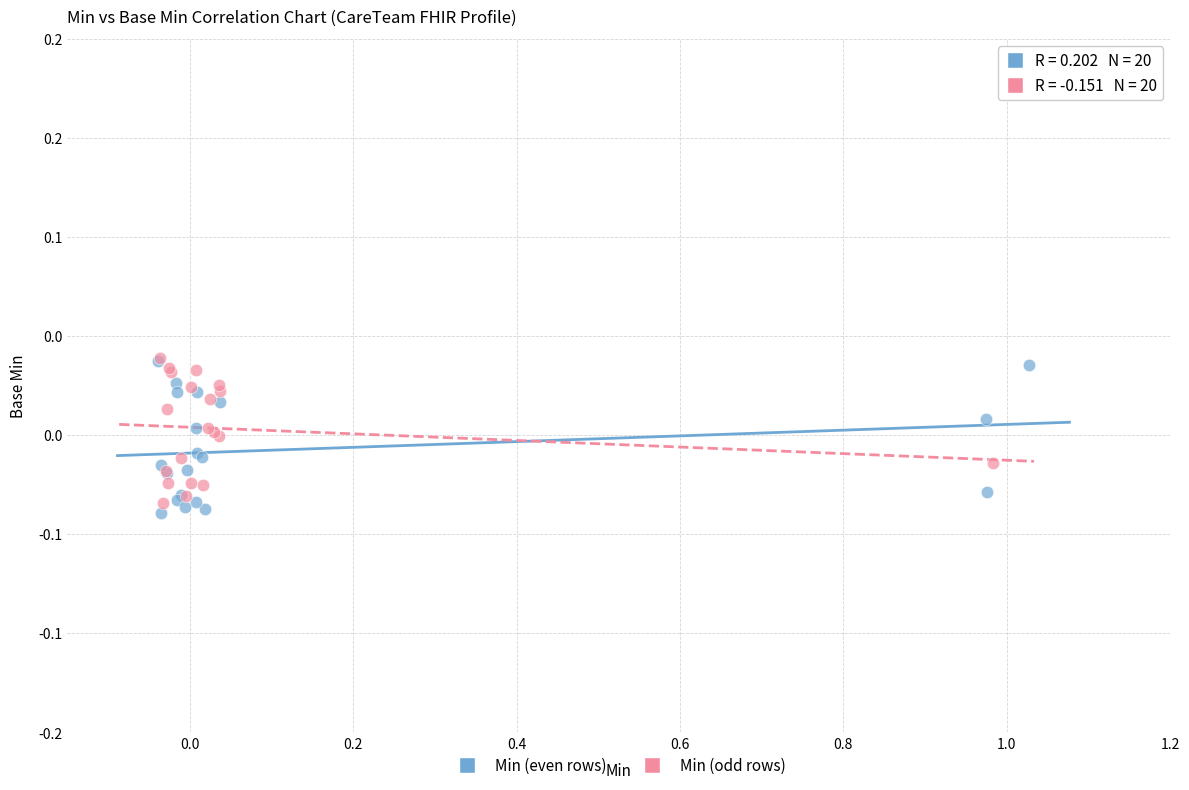

What are all the series names shown in the legend?

Min (even rows), Min (odd rows)